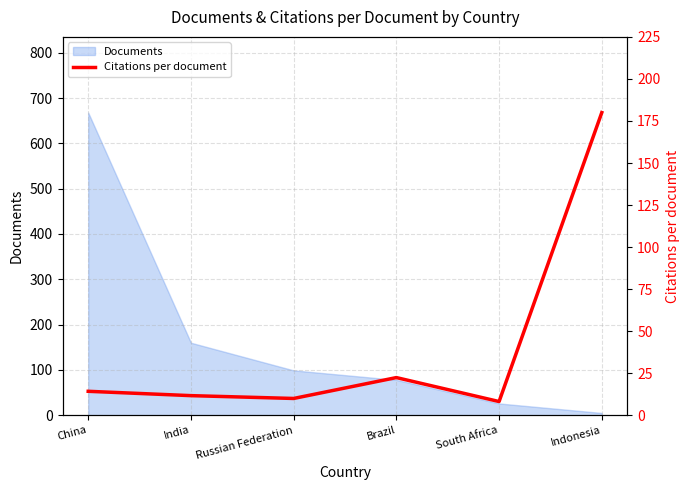

How many points are lower than both their immediate neighbors (excluding endpoints)?

2